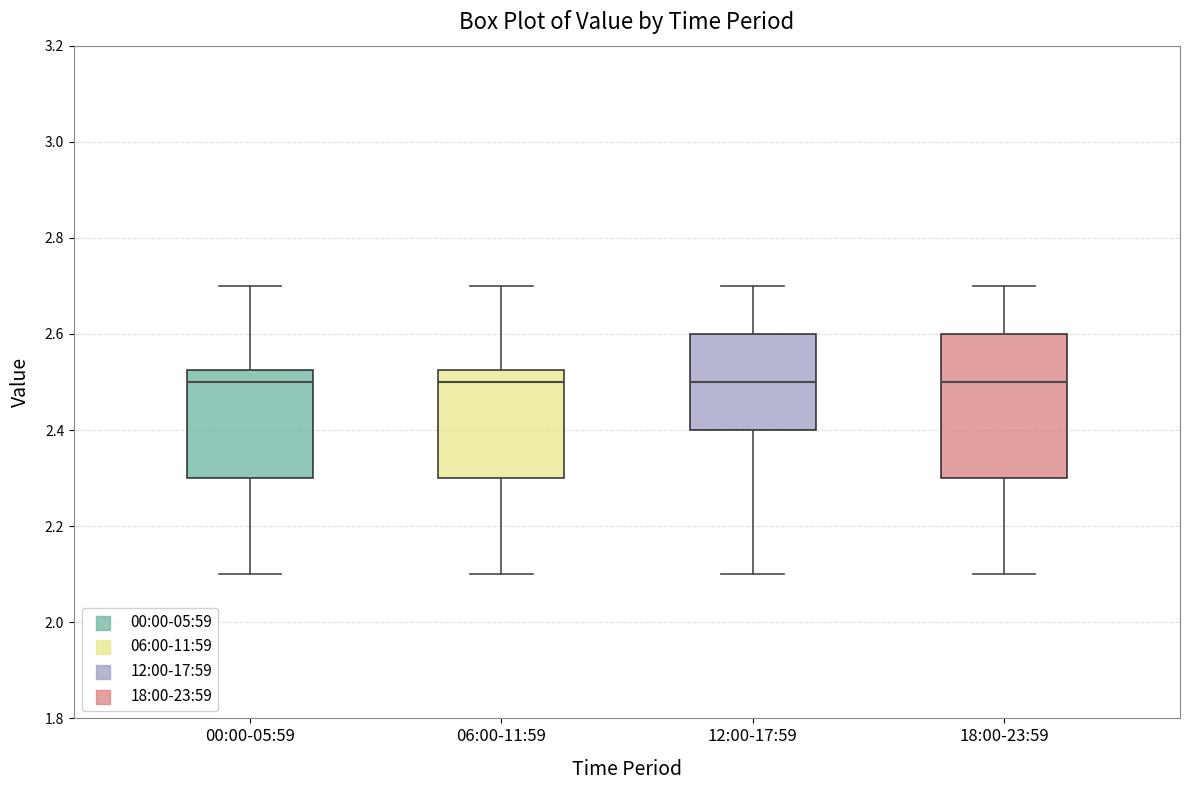

Comparing the boxes themselves (not the whiskers), which one is the tallest?

18:00-23:59